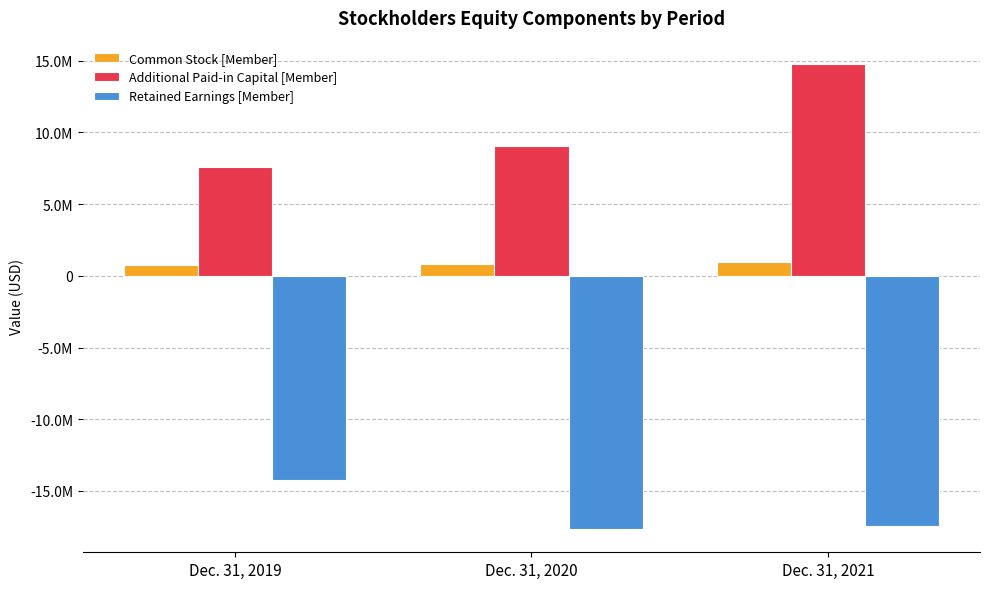

What is the value of the Additional Paid-in Capital [Member] bar at the 3rd from the left?

14777708